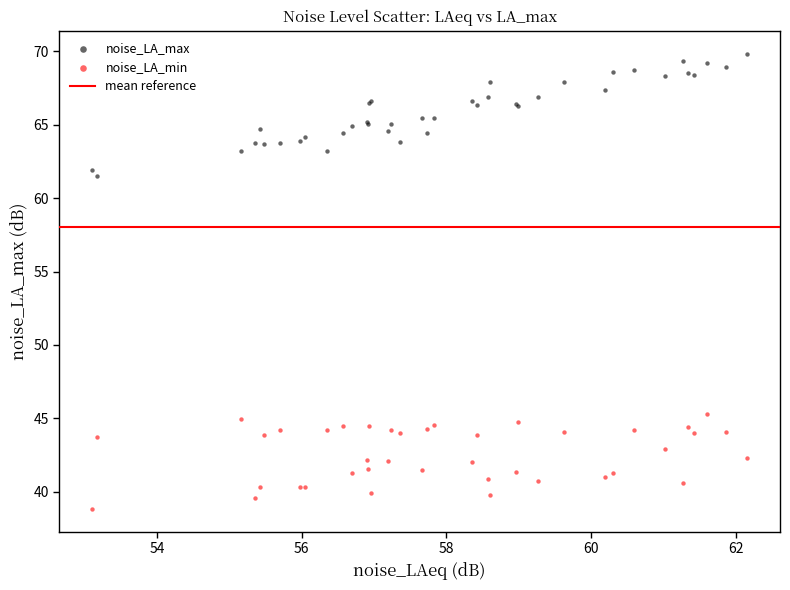

Across all series, what Y value is closest to 54?

61.5